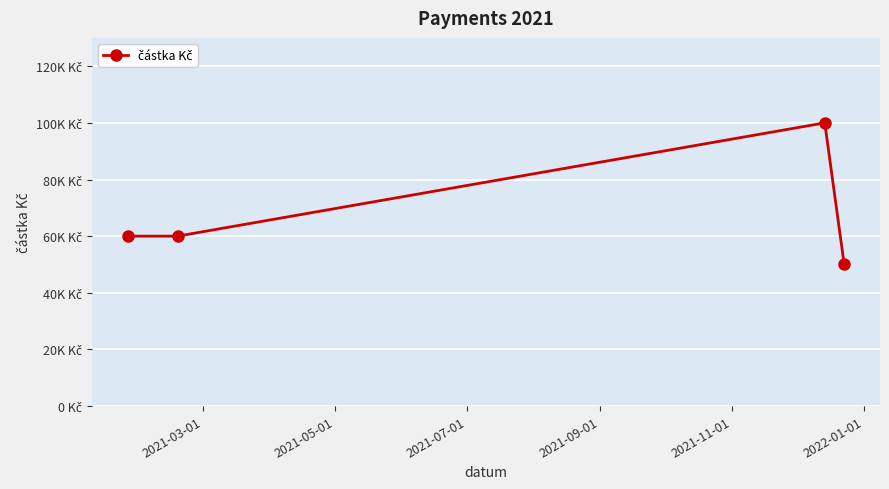

What is the difference between the maximum and second lowest values?

40000